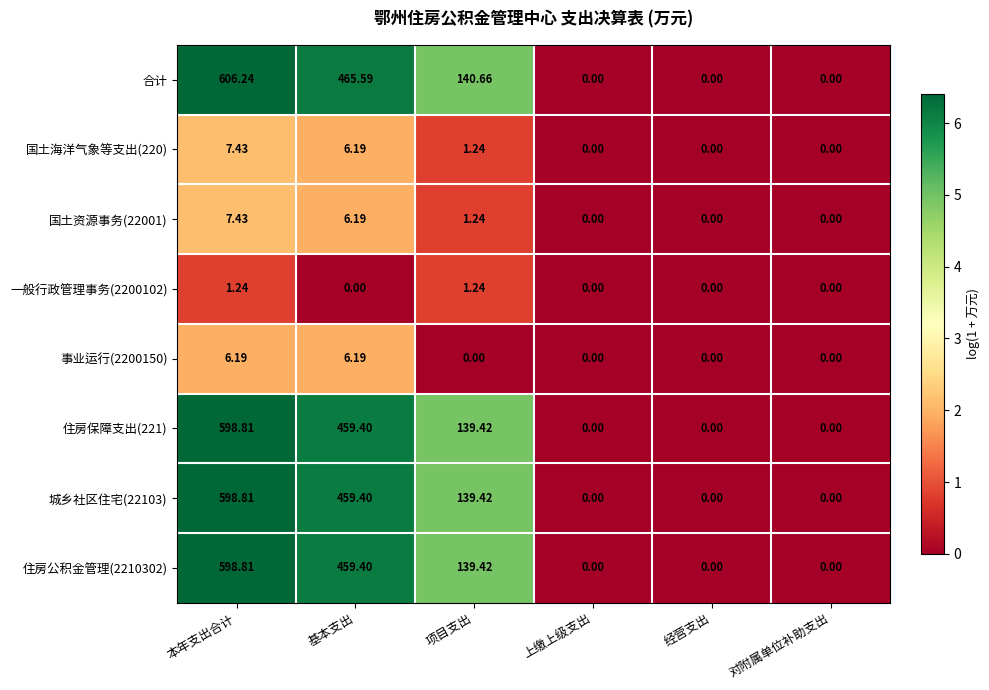

What is the total value across all series at 项目支出?

562.6